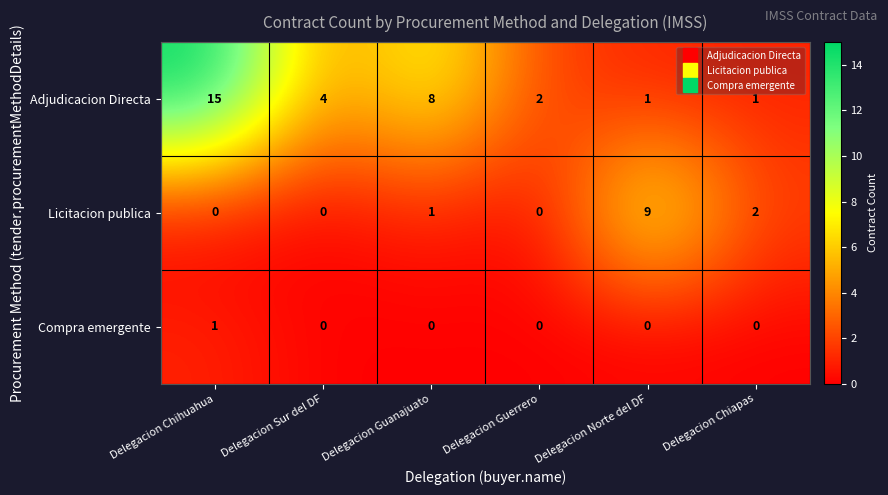

Where does the Adjudicacion Directa series first go above 4?

Delegacion Chihuahua